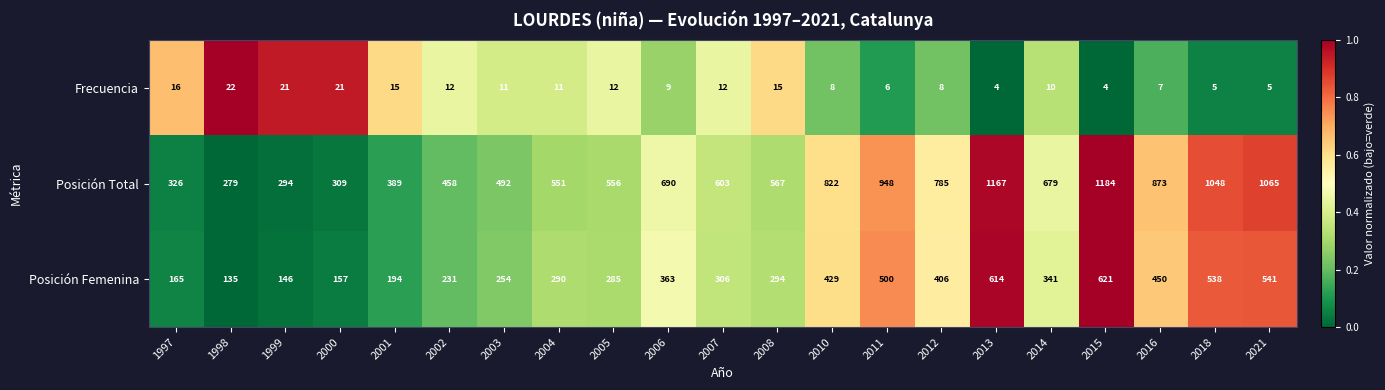

What is the difference between the second highest and second lowest values in the Frecuencia series?

17